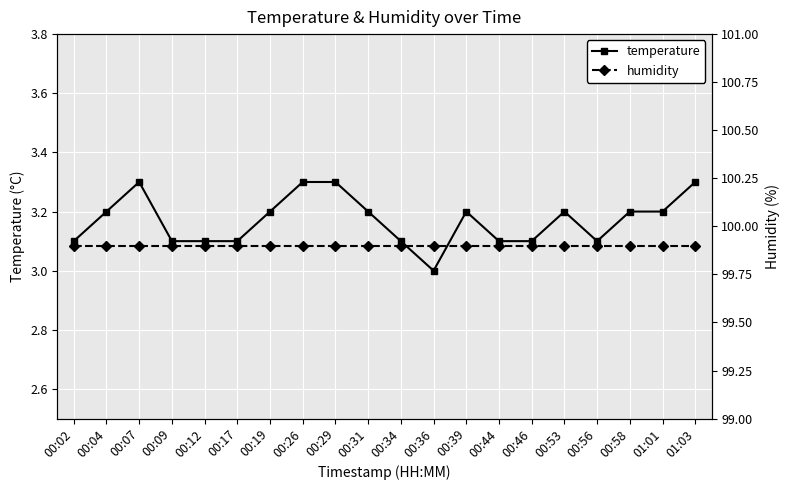

Is the value of temperature at 00:02 greater than the value of humidity at 00:07?

No